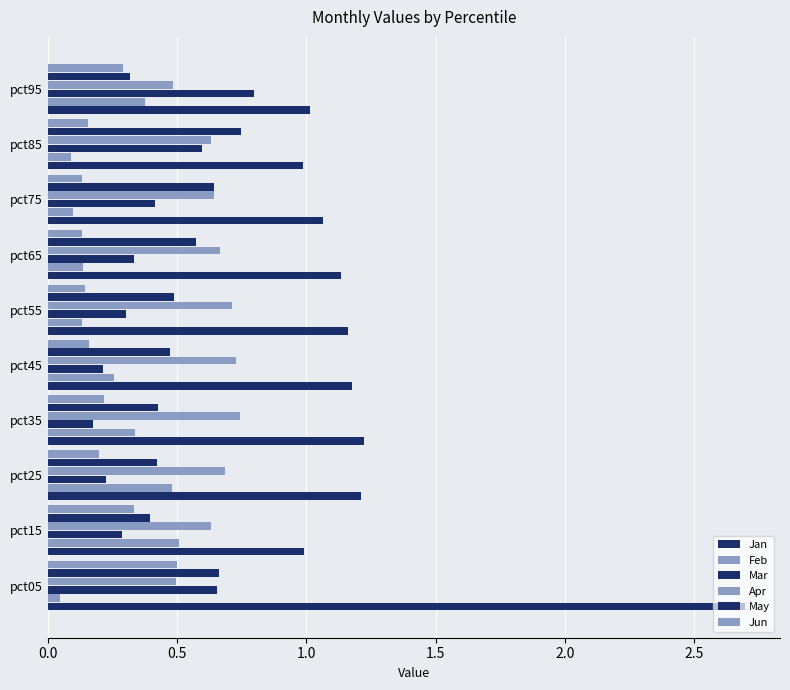

What is the sum of all May values?

5.2